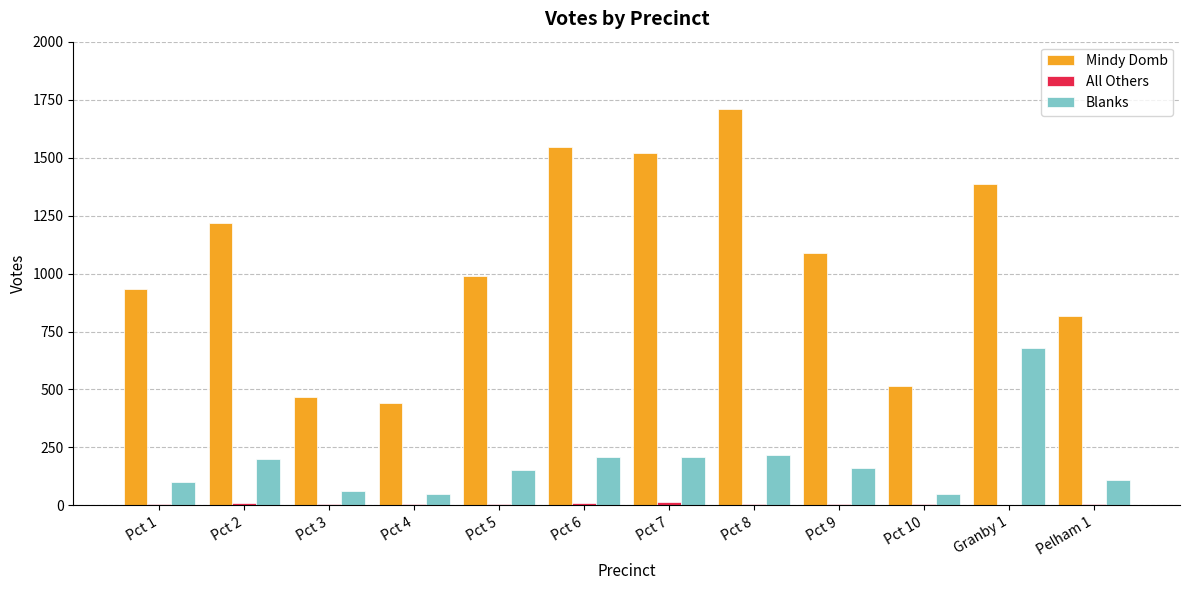

Between Pct 2 and Pct 10, which series saw the biggest shift?

Mindy Domb